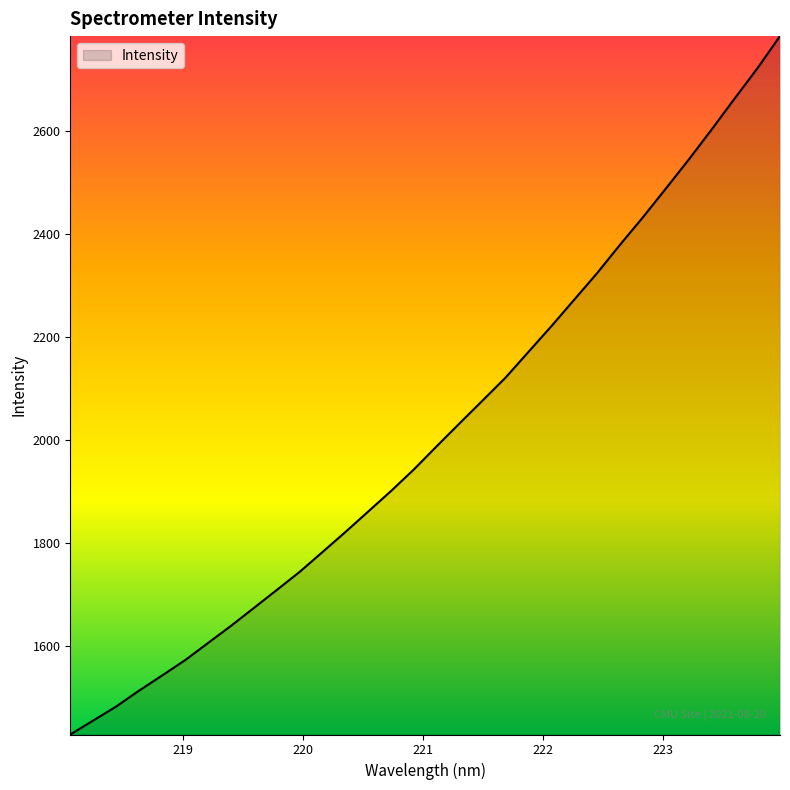

What is the difference between the maximum and minimum values?

1356.6